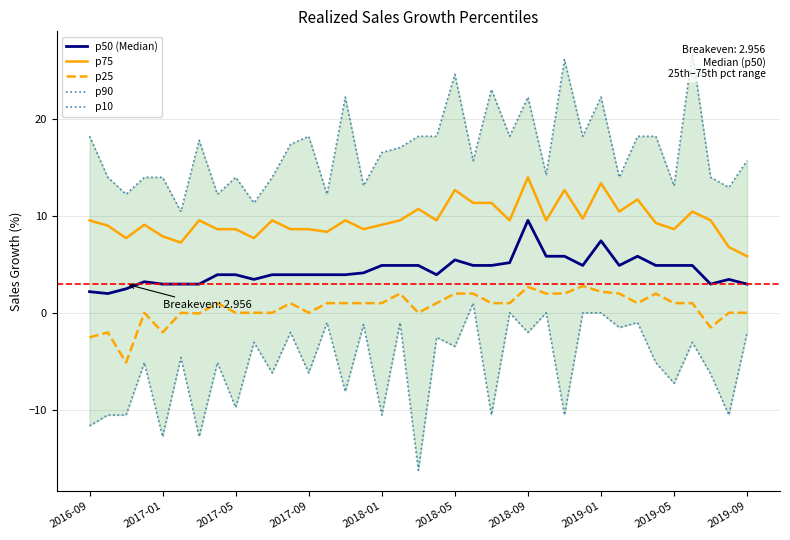

What is the maximum value for p75?

14.0